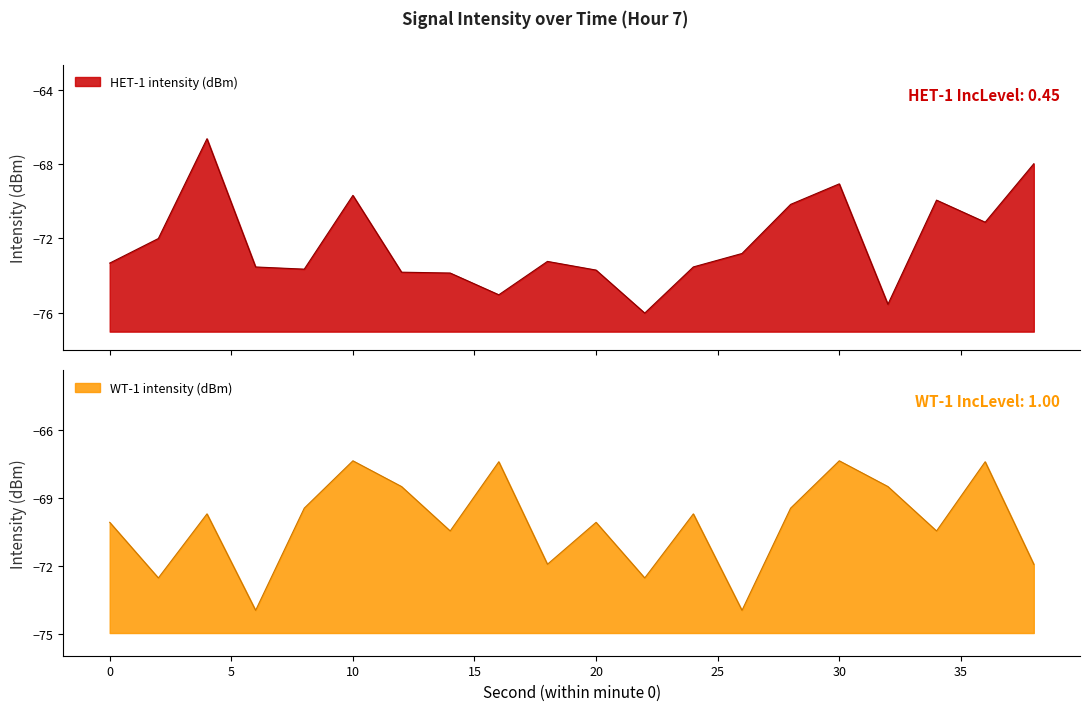

What is the value of the HET-1 intensity (dBm) point at the 3rd from the left?

-66.6